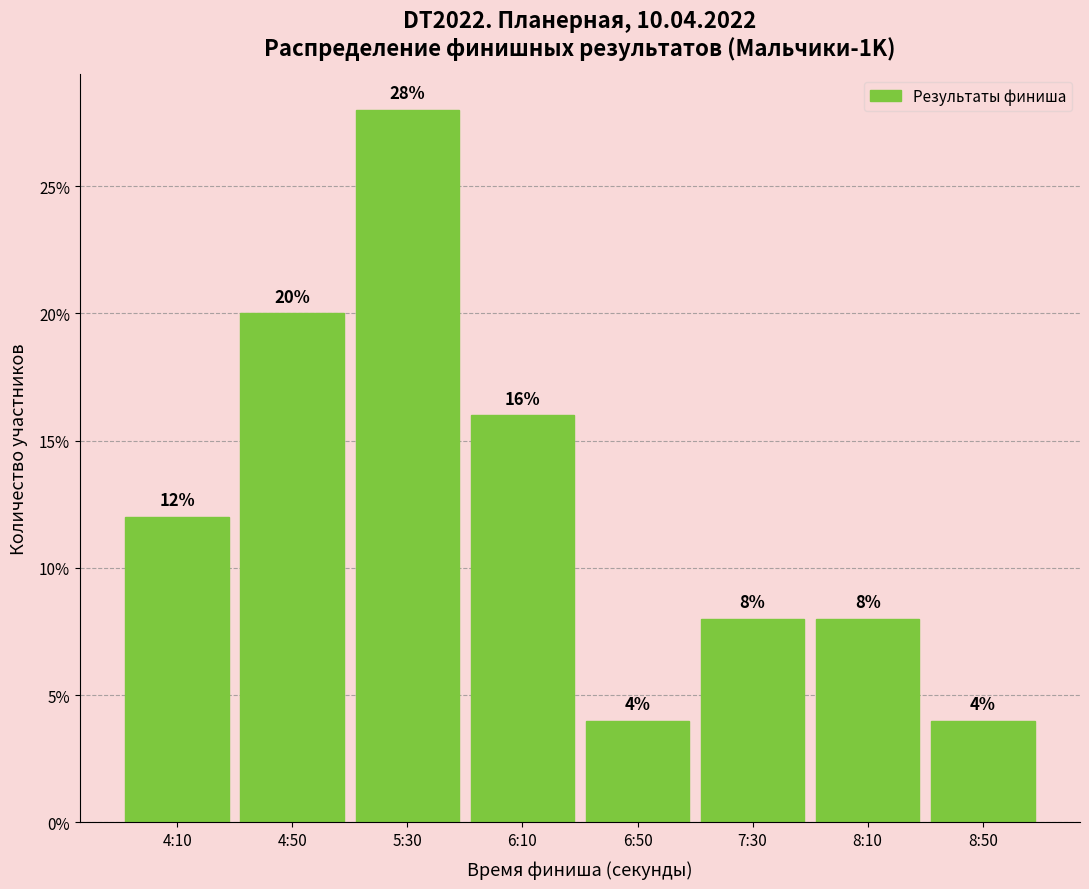

Reading left to right, transcribe all the data shown in this chart.

12.0	20.0	28.0	16.0	4.0	8.0	8.0	4.0